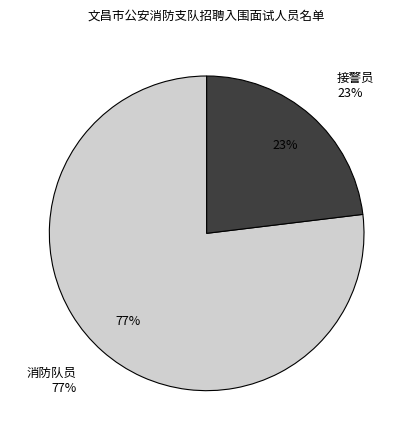

Does 接警员 represent more than half of the total?

No